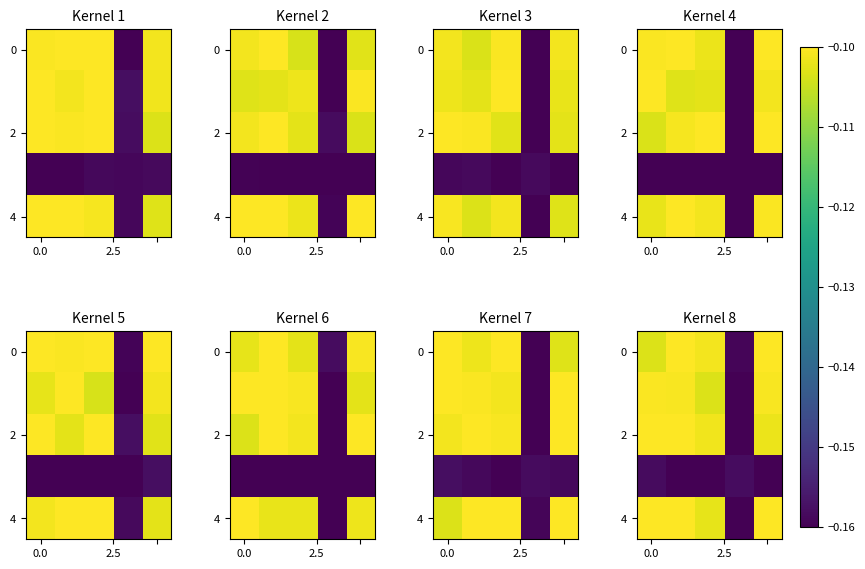

What is the sum of all 0 values?

-0.6